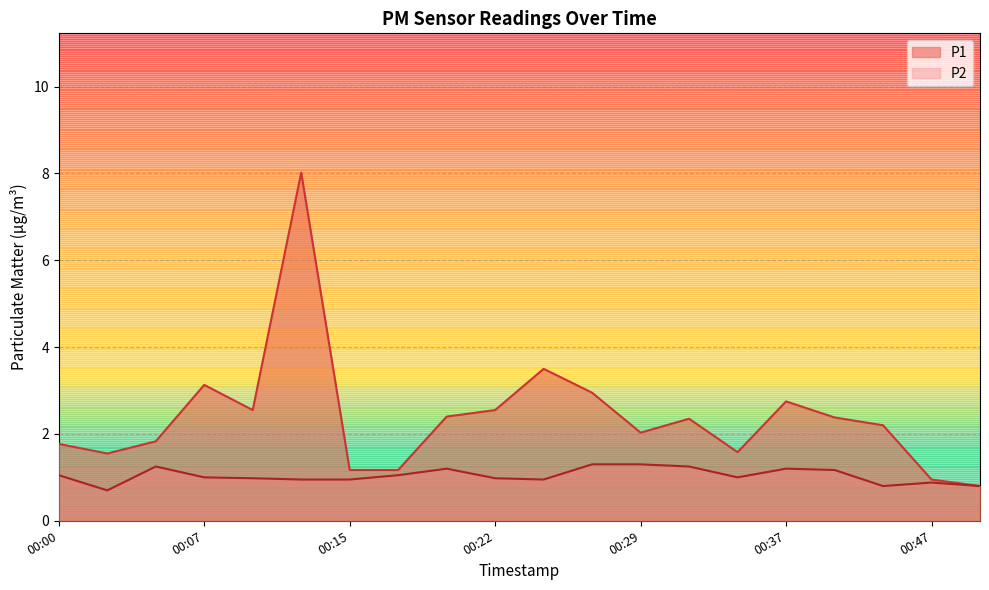

What is the difference between the maximum and minimum values in the P1 series?

7.2